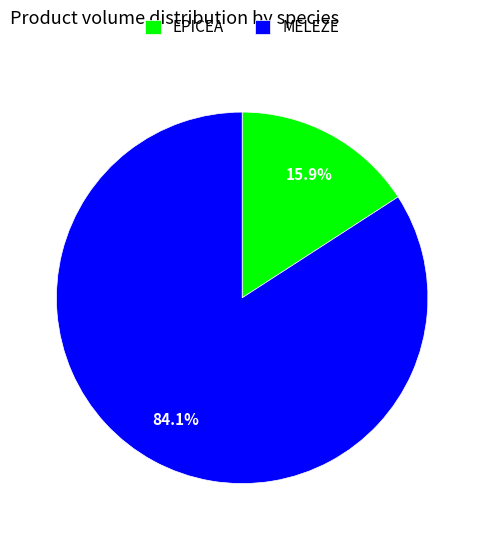

How many slices are in this pie chart?

2